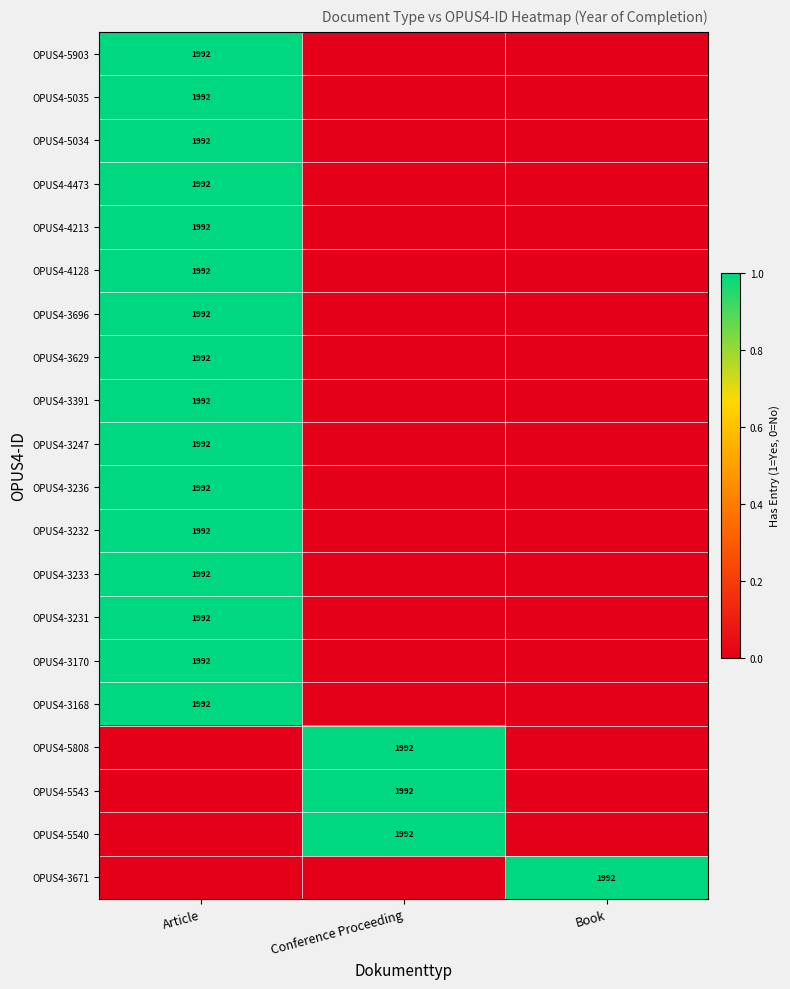

What is the greatest value displayed?

1